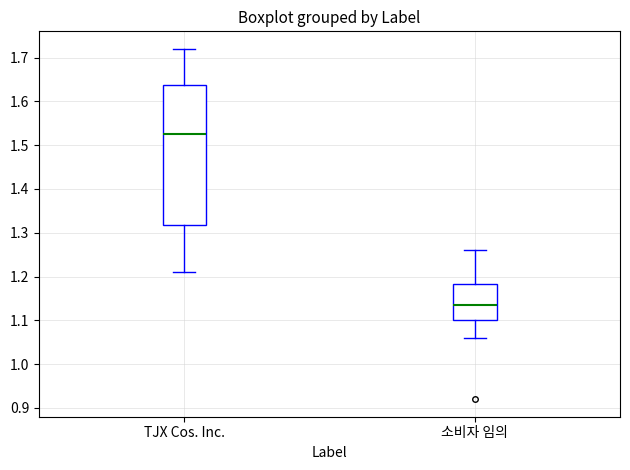

Comparing the boxes themselves (not the whiskers), which one is the tallest?

TJX Cos. Inc.